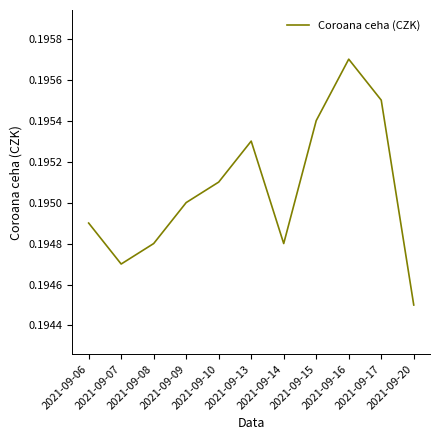

Is this an area chart (filled region under the line)?

No